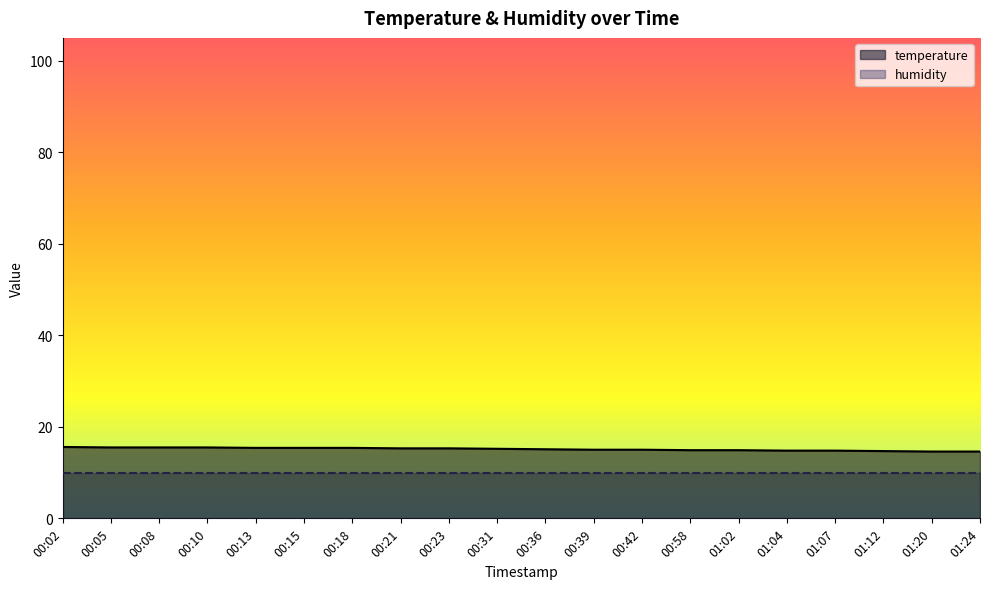

List the labels in order of value, largest first.

00:02, 00:05, 00:08, 00:10, 00:13, 00:15, 00:18, 00:21, 00:23, 00:31, 00:36, 00:39, 00:42, 00:58, 01:02, 01:04, 01:07, 01:12, 01:20, 01:24